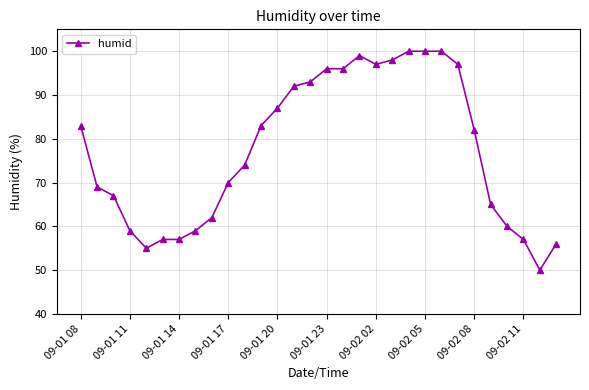

What is the average value?

77